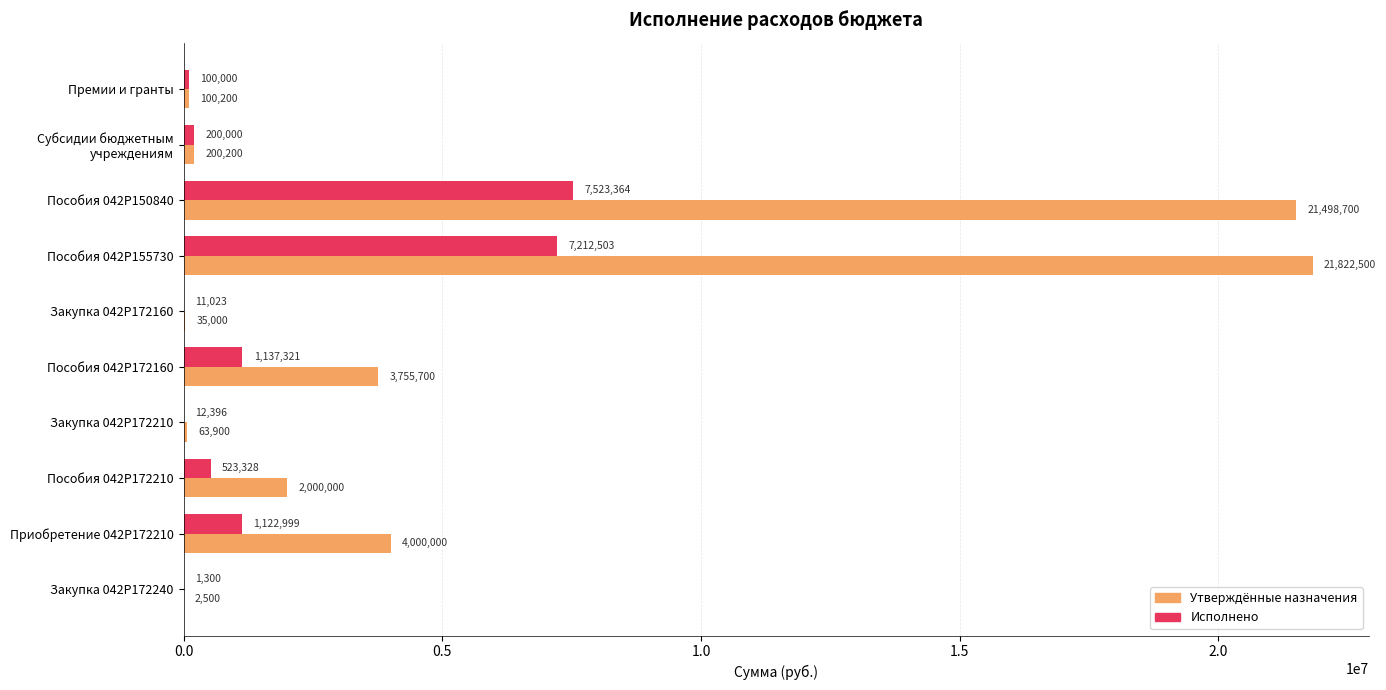

Is the value of Утверждённые назначения at Пособия 042P172210 greater than the value of Исполнено at Закупка 042P172210?

Yes